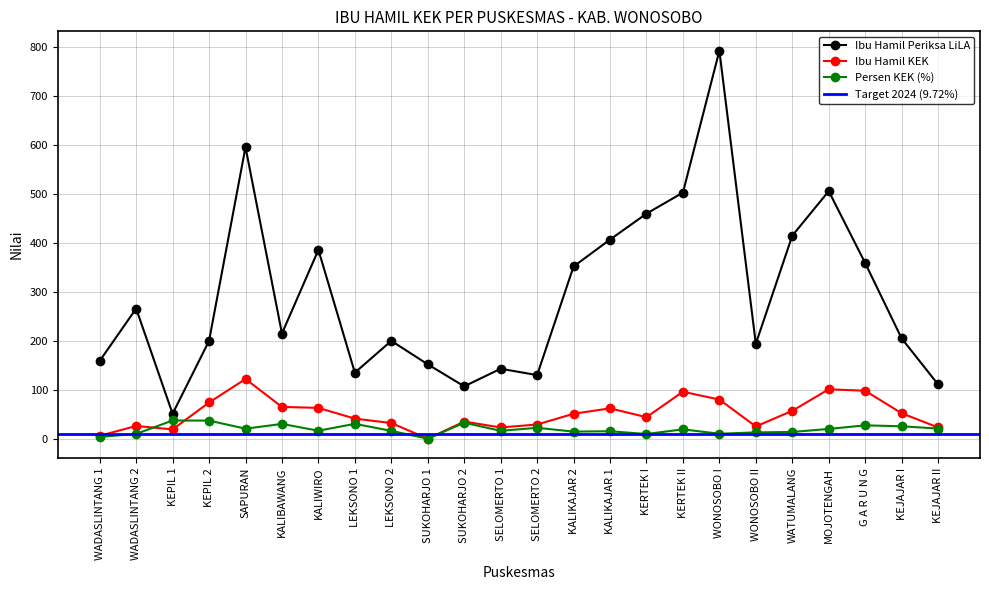

True or false: Persen KEK (%) and Ibu Hamil Periksa LiLA intersect in this chart.

False